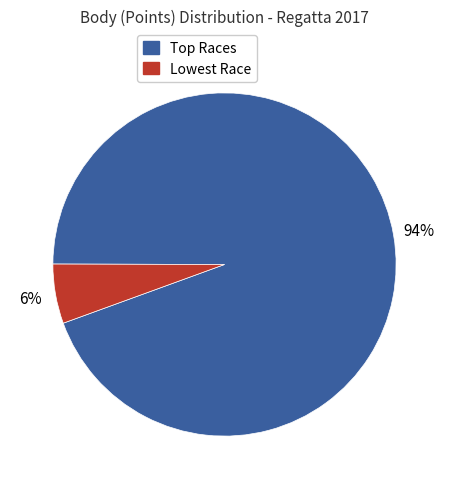

Is there a majority slice in this chart?

Yes